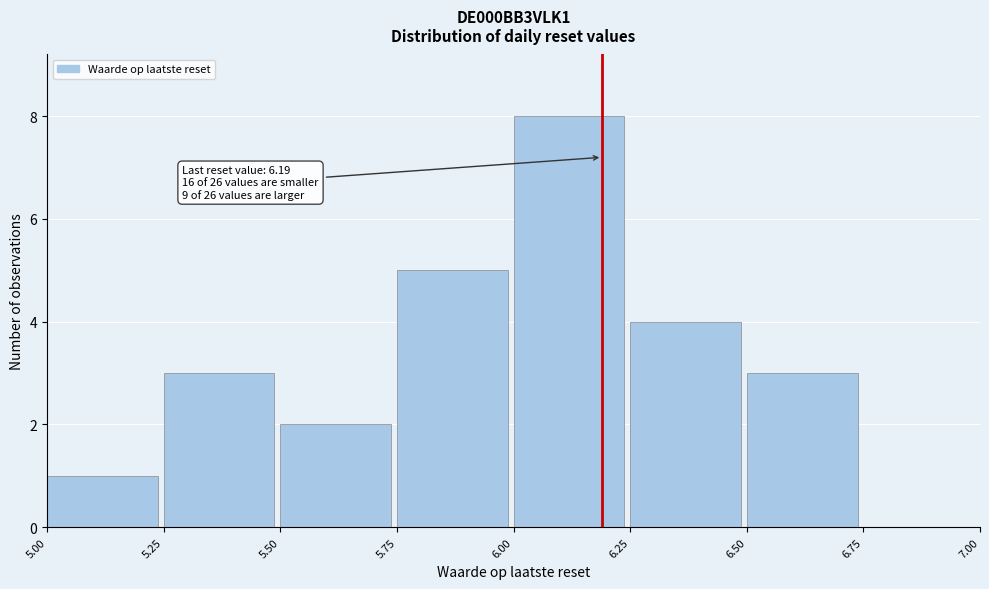

Which range on the x-axis has the tallest bar?

6.00 to 6.25